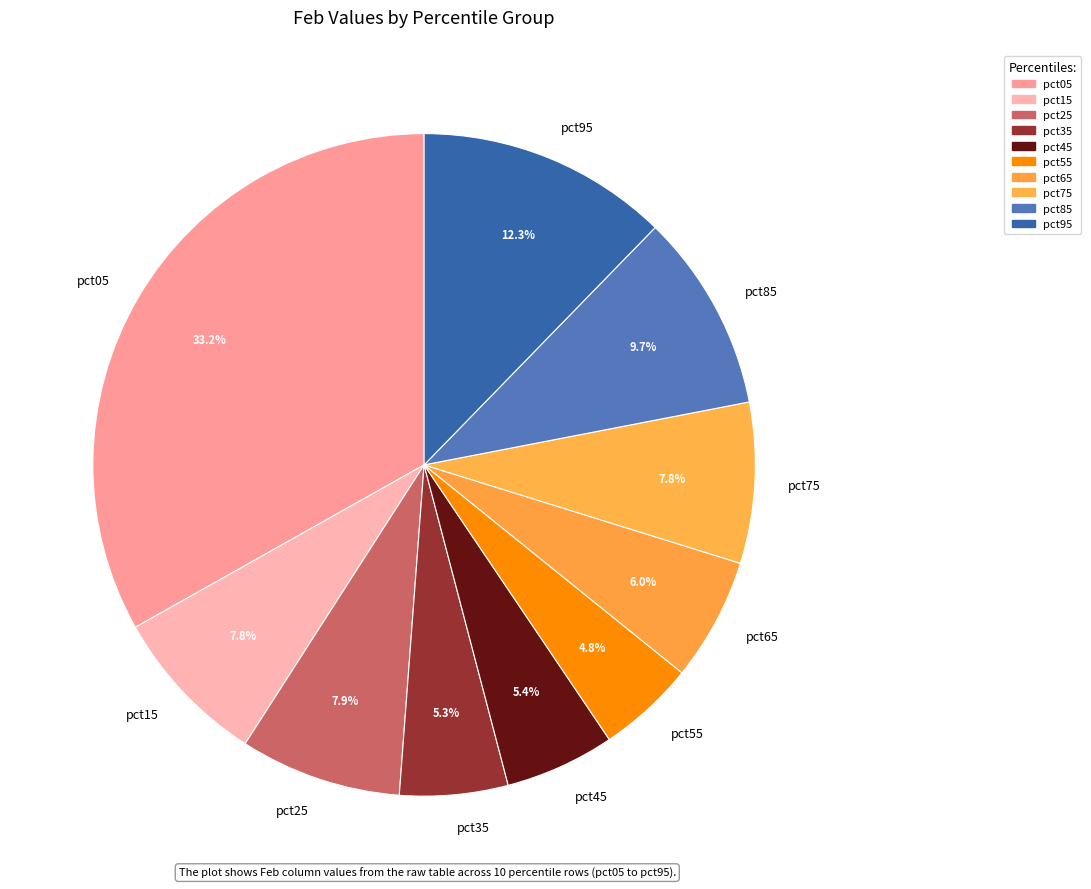

True or false: pct95 accounts for 12% of the total.

True